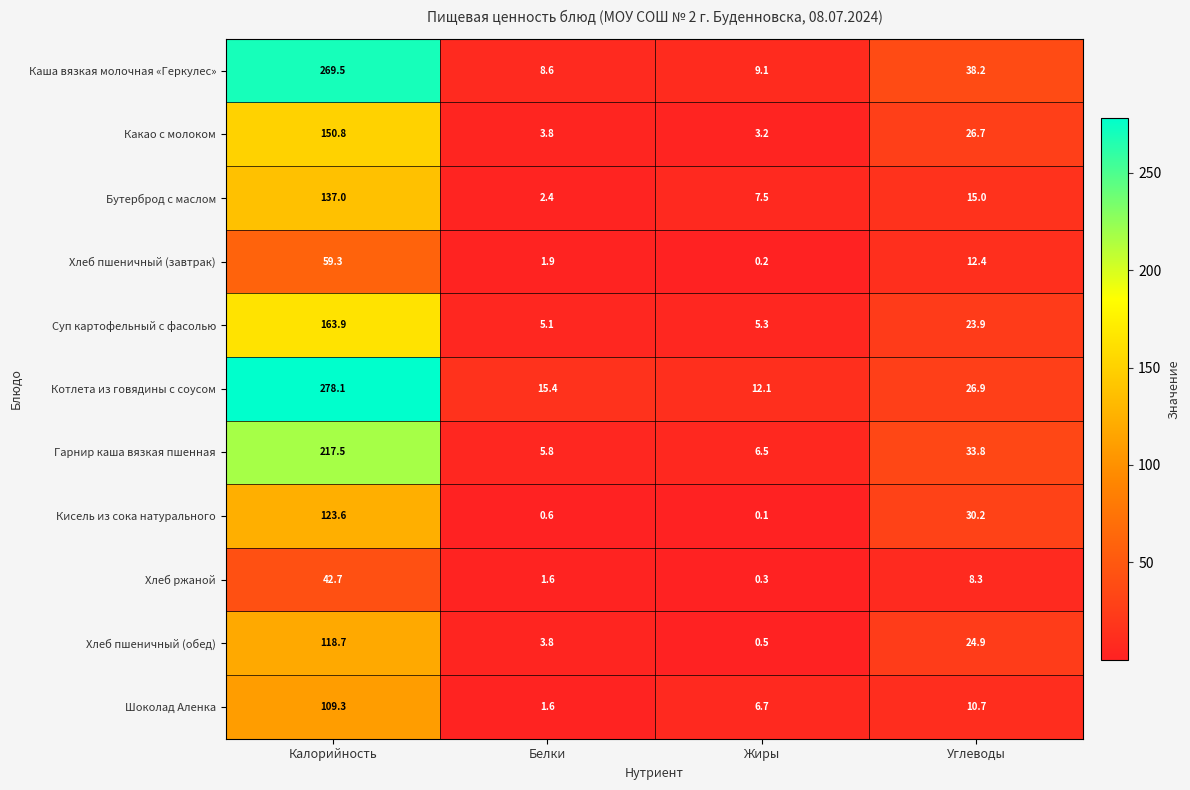

At which label is Котлета из говядины с соусом closest to 145?

Углеводы